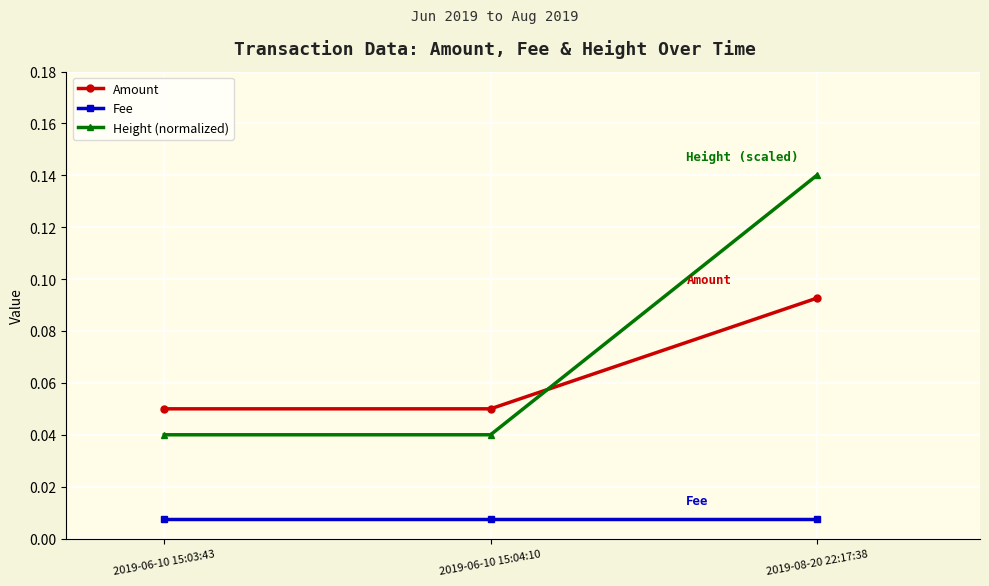

Which series changed the most between 2019-06-10 15:04:10 and 2019-08-20 22:17:38?

Height (normalized)